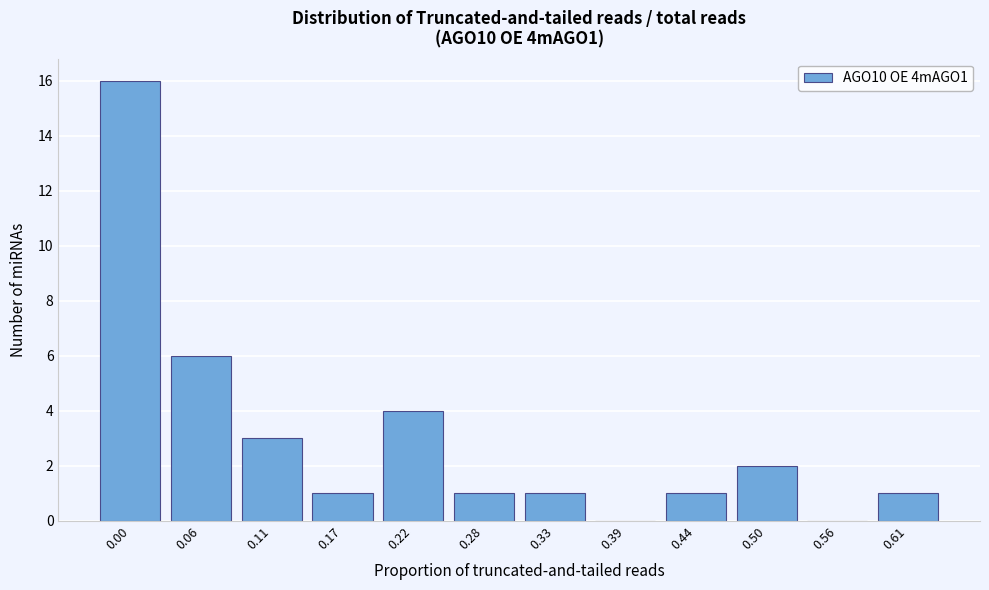

Reading left to right, transcribe all the data shown in this chart.

0.00=16	0.06=6	0.11=3	0.17=1	0.22=4	0.28=1	0.33=1	0.39=0	0.44=1	0.50=2	0.56=0	0.61=1